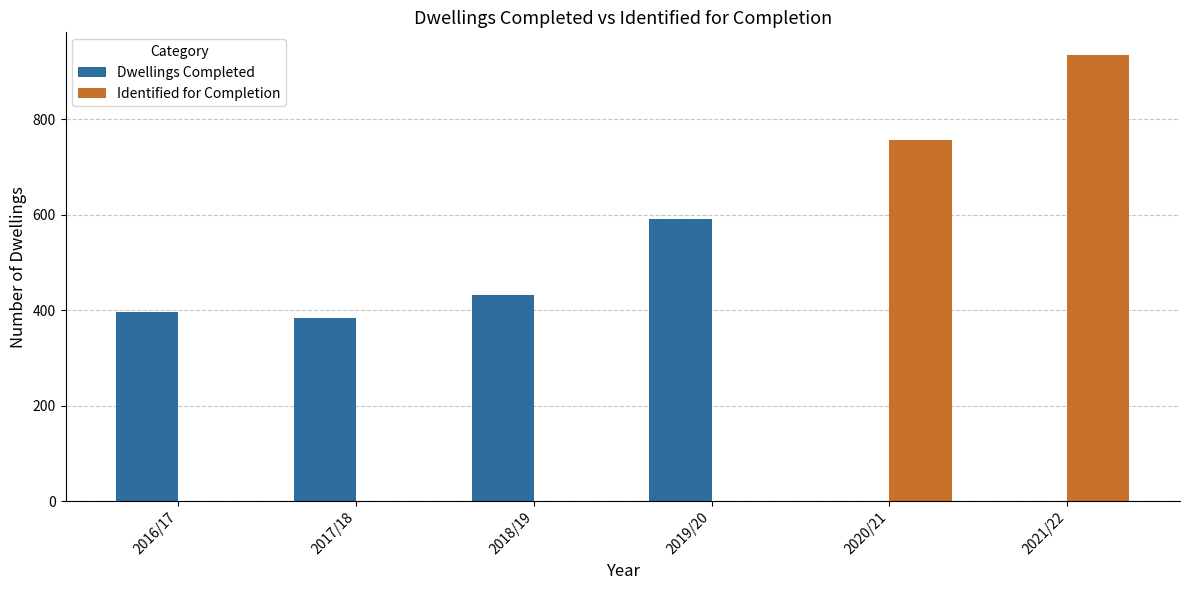

The value of Identified for Completion at 2016/17 is 0. True or false?

True